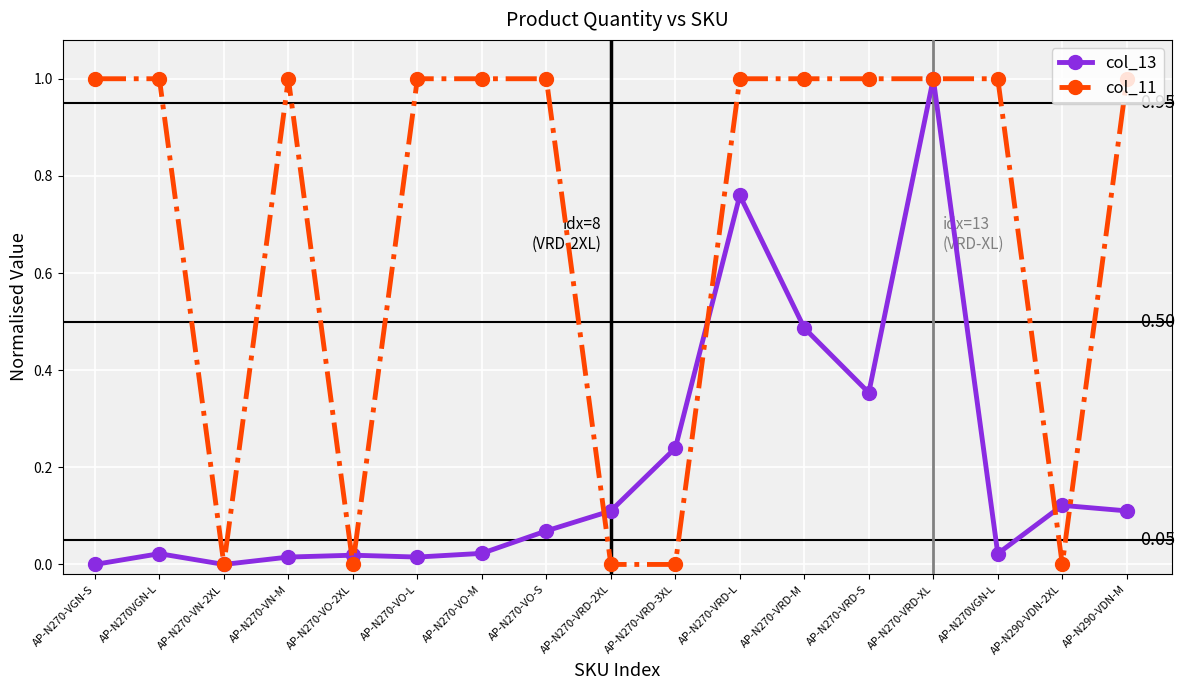

Which series changed the most between AP-N270-VN-M and AP-N270-VRD-2XL?

col_11